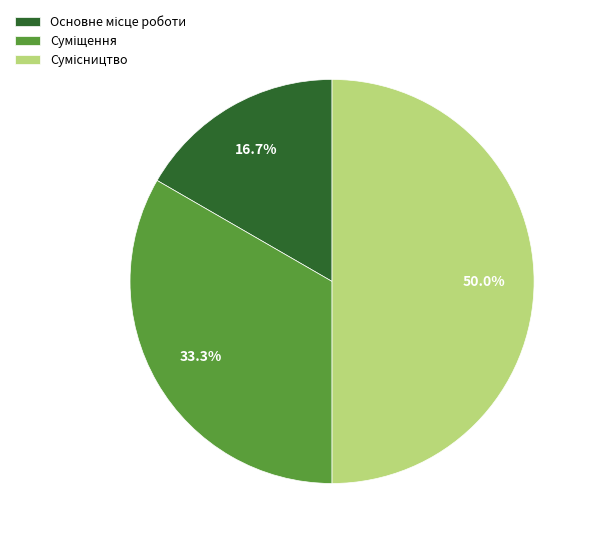

How many segments does this pie chart have?

3